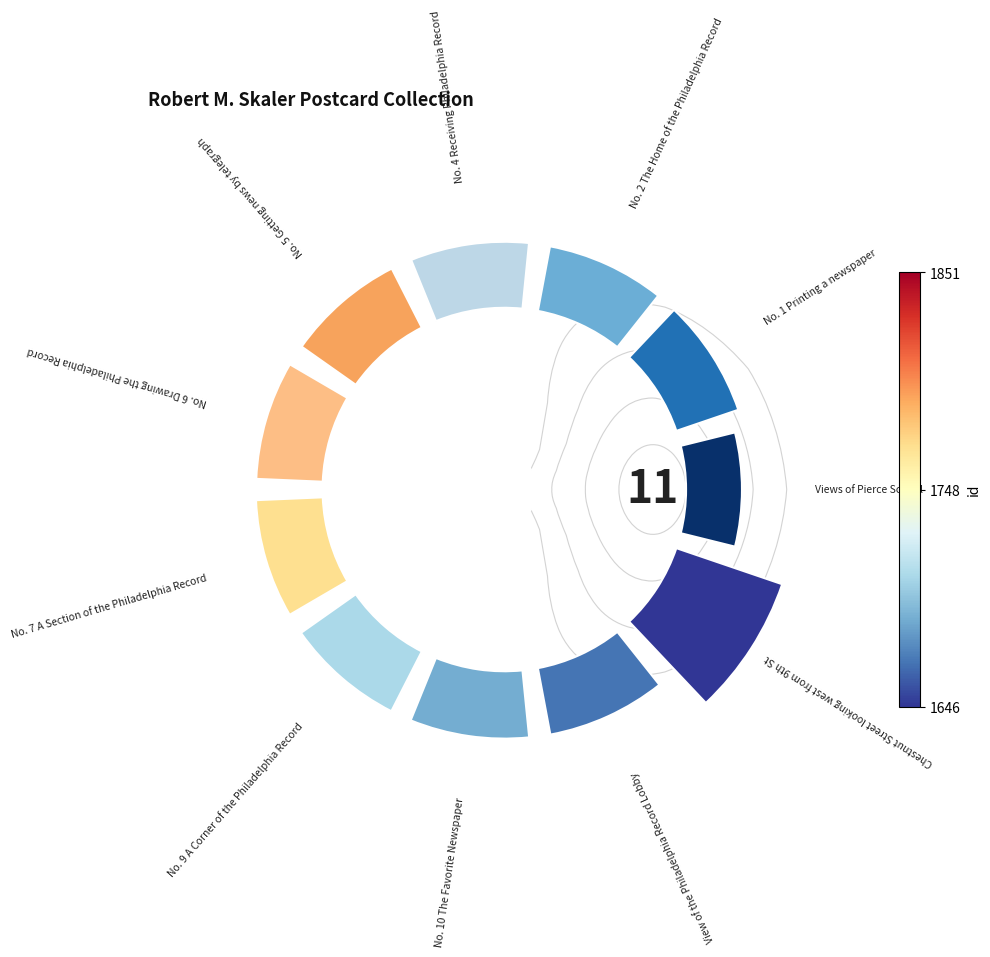

Count the number of slices in the pie.

11